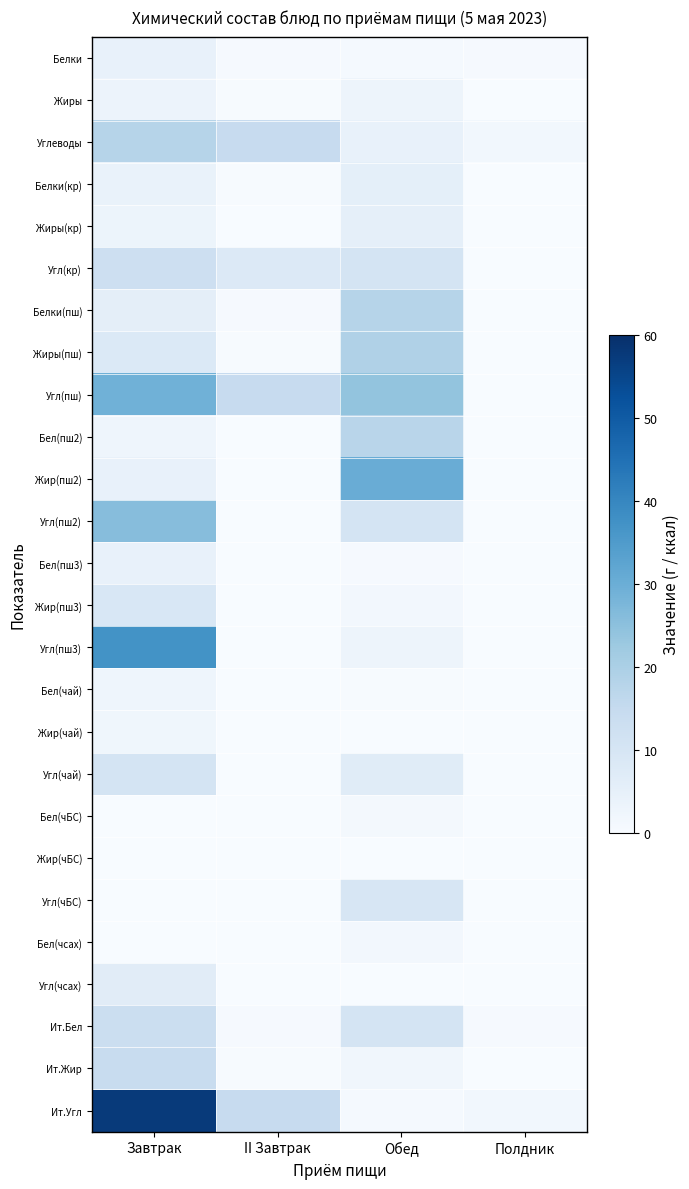

Which label corresponds to the smallest value in the chart?

Полдник